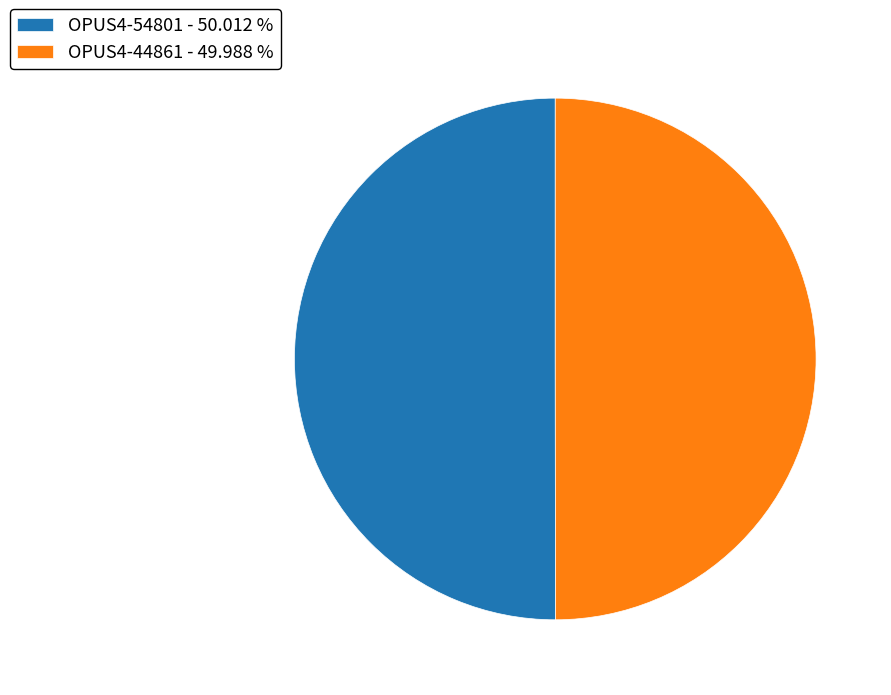

Approximately how many times larger is the value at OPUS4-44861 - 49.988 % compared to OPUS4-54801 - 50.012 %?

1.0